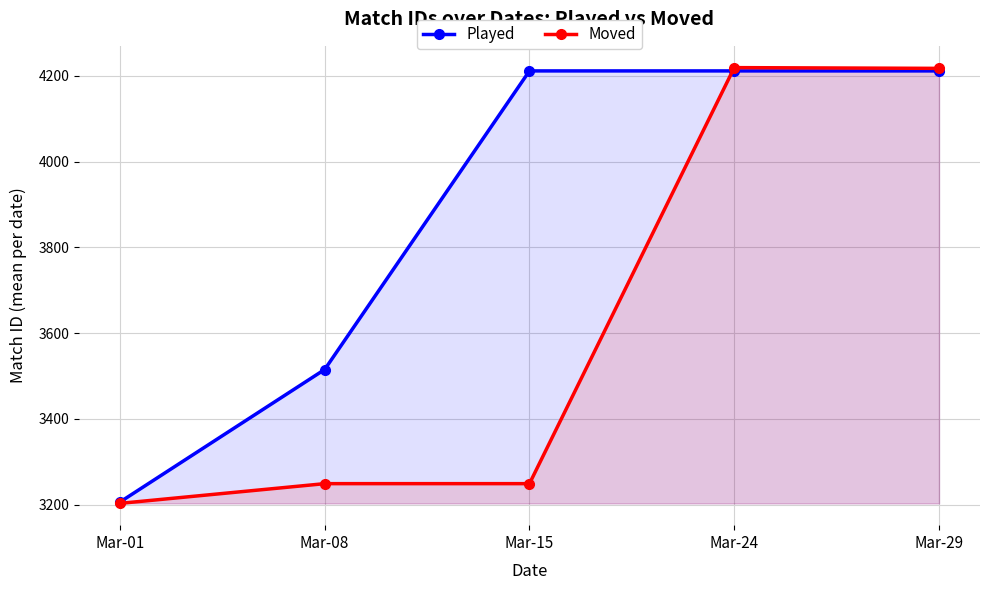

Count the number of data series in this chart.

2